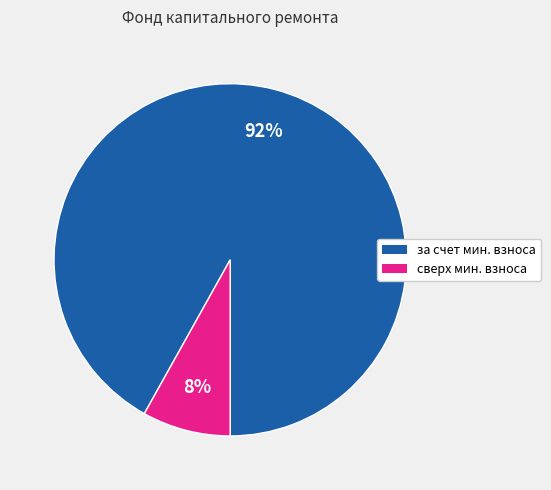

To the nearest percent, what is the average slice percentage?

50%